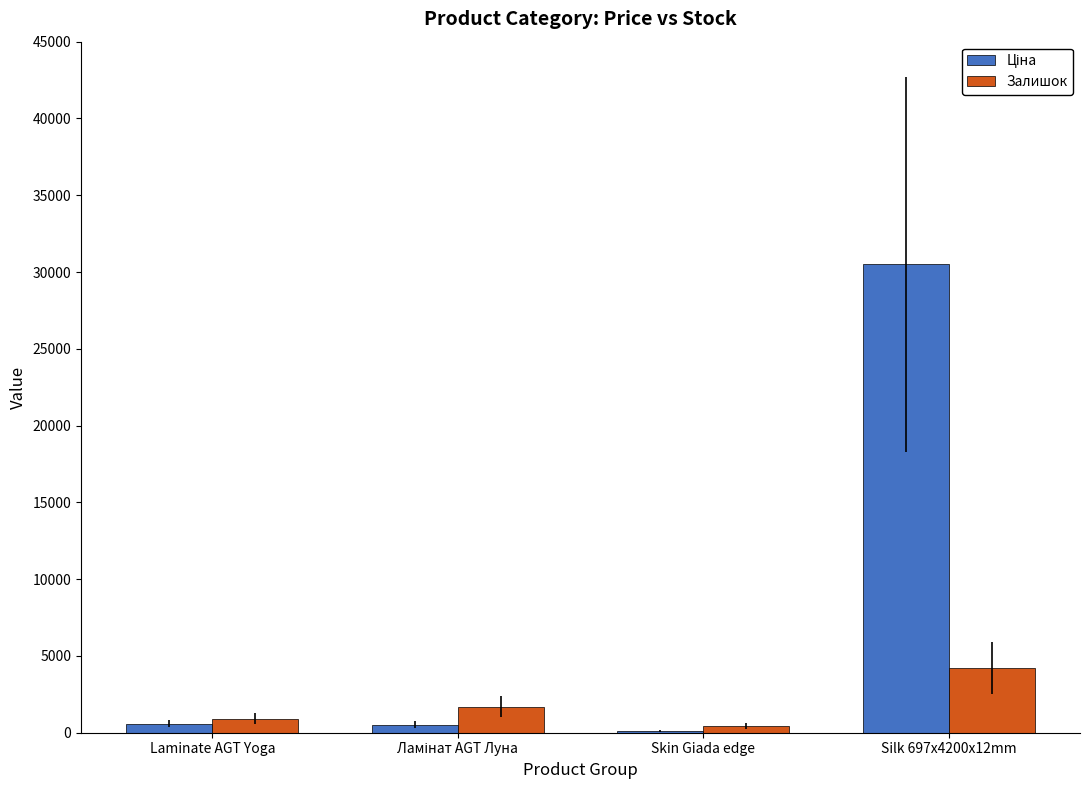

What is the maximum value for Залишок?

4200.0